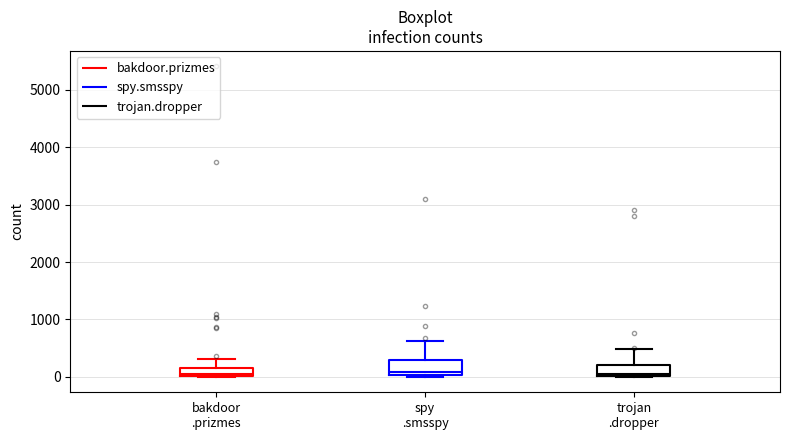

Where is the lower edge of the box for bakdoor .prizmes on the y-axis? The values are not printed on the chart, so give them approximately, as read against the axis.

0